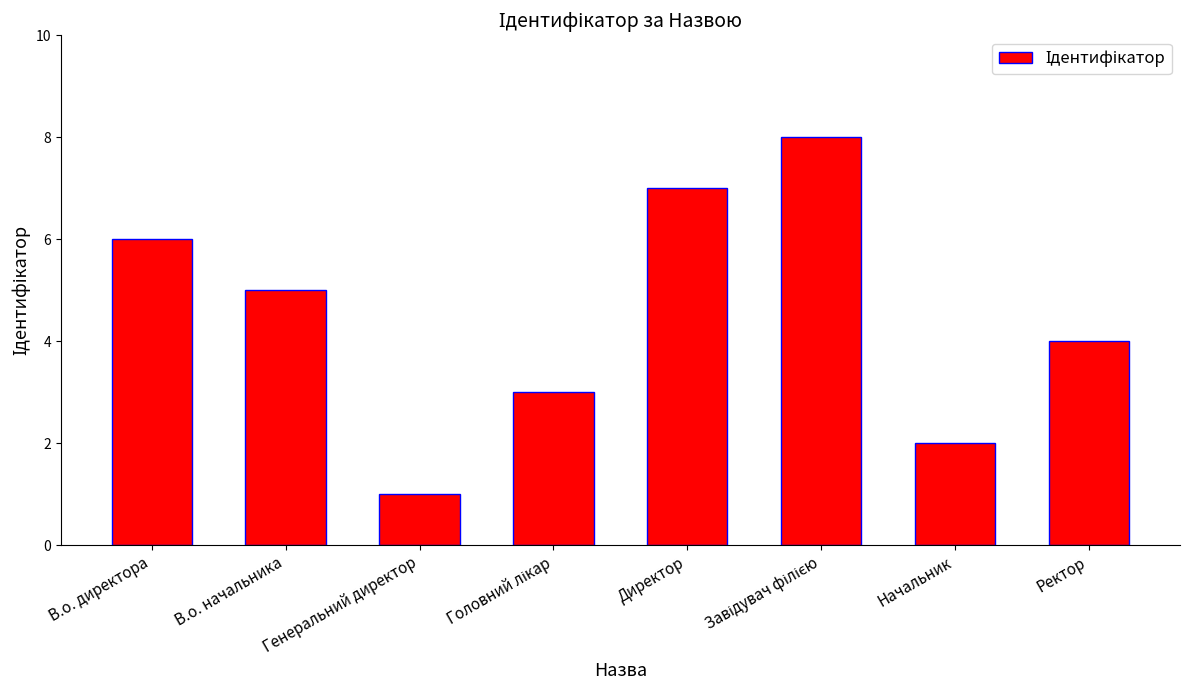

Which has a higher value, Генеральний директор or В.о. директора?

В.о. директора